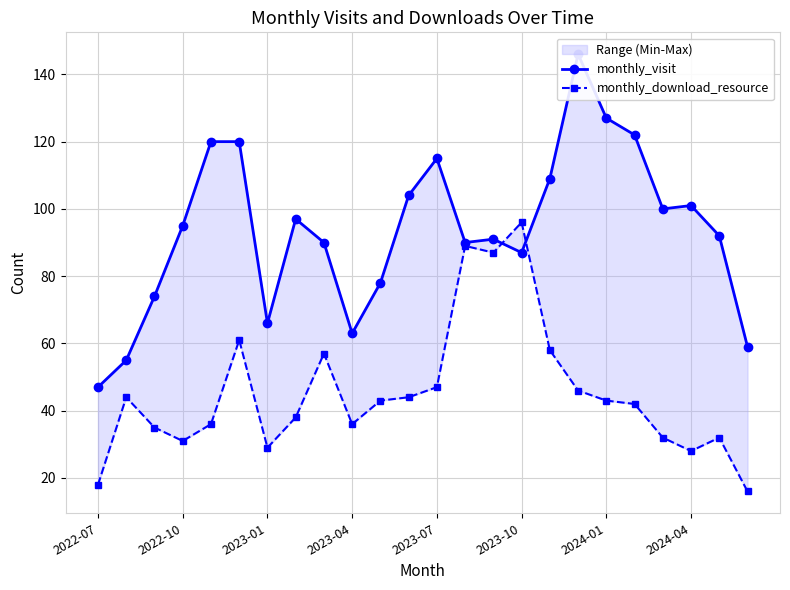

True or false: monthly_visit has a value of 58 at 2024-04.

False